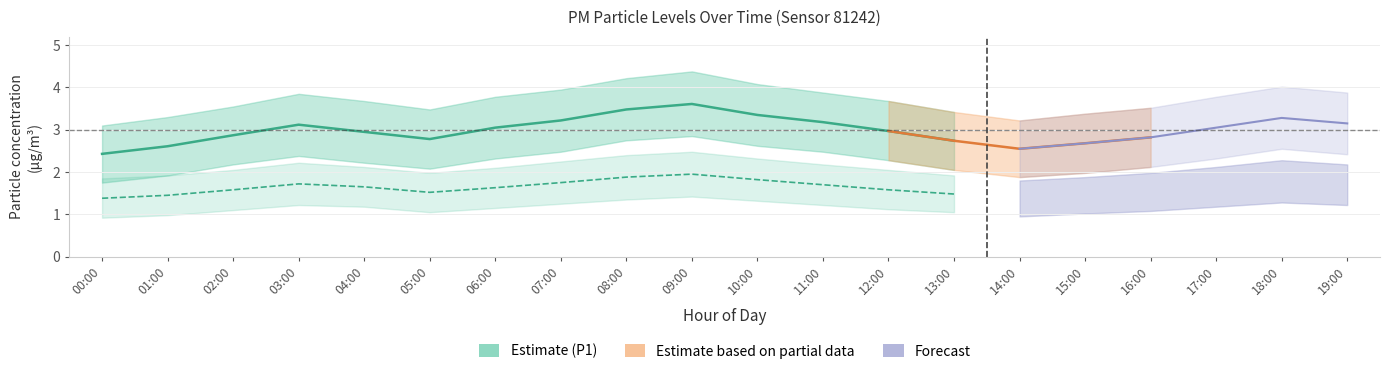

How many data points in P2_lower are above 1?

17